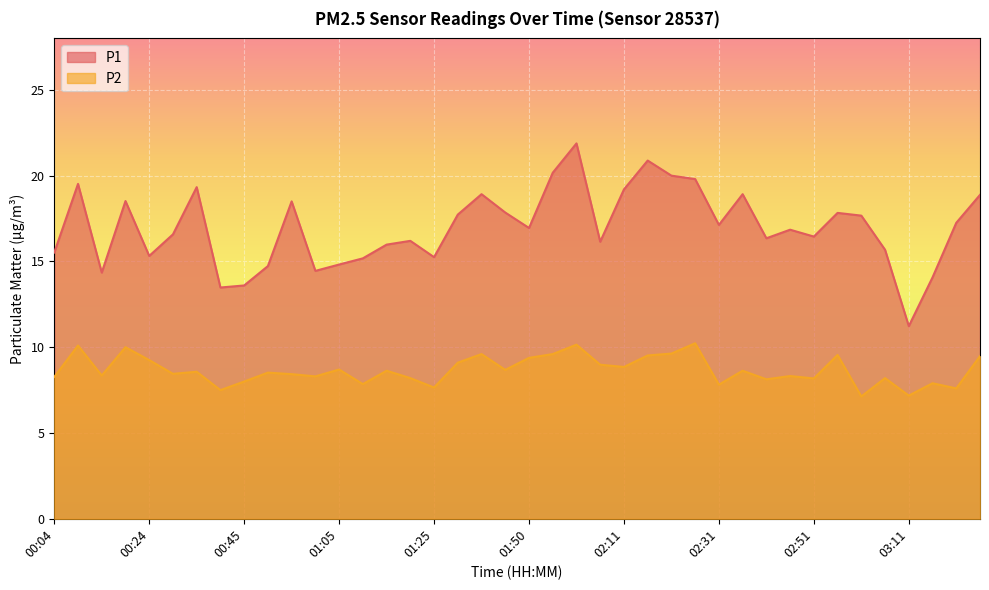

How many series are shown in this chart?

2